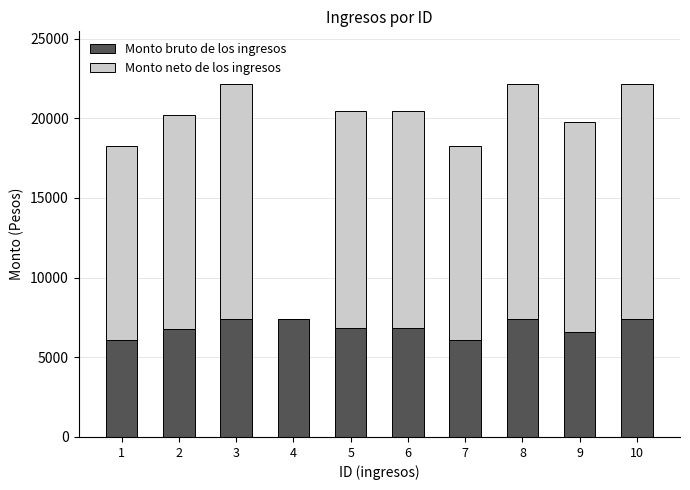

The value of Monto bruto de los ingresos at 1 is 8984. True or false?

False